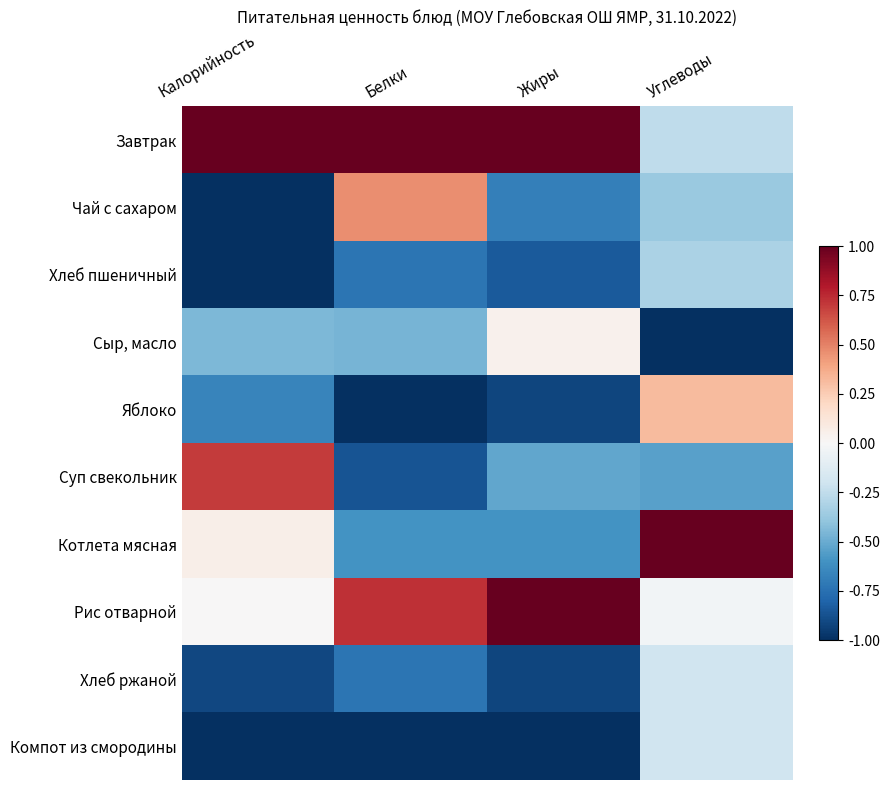

What is the difference between the highest and lowest values at Жиры?

2.0